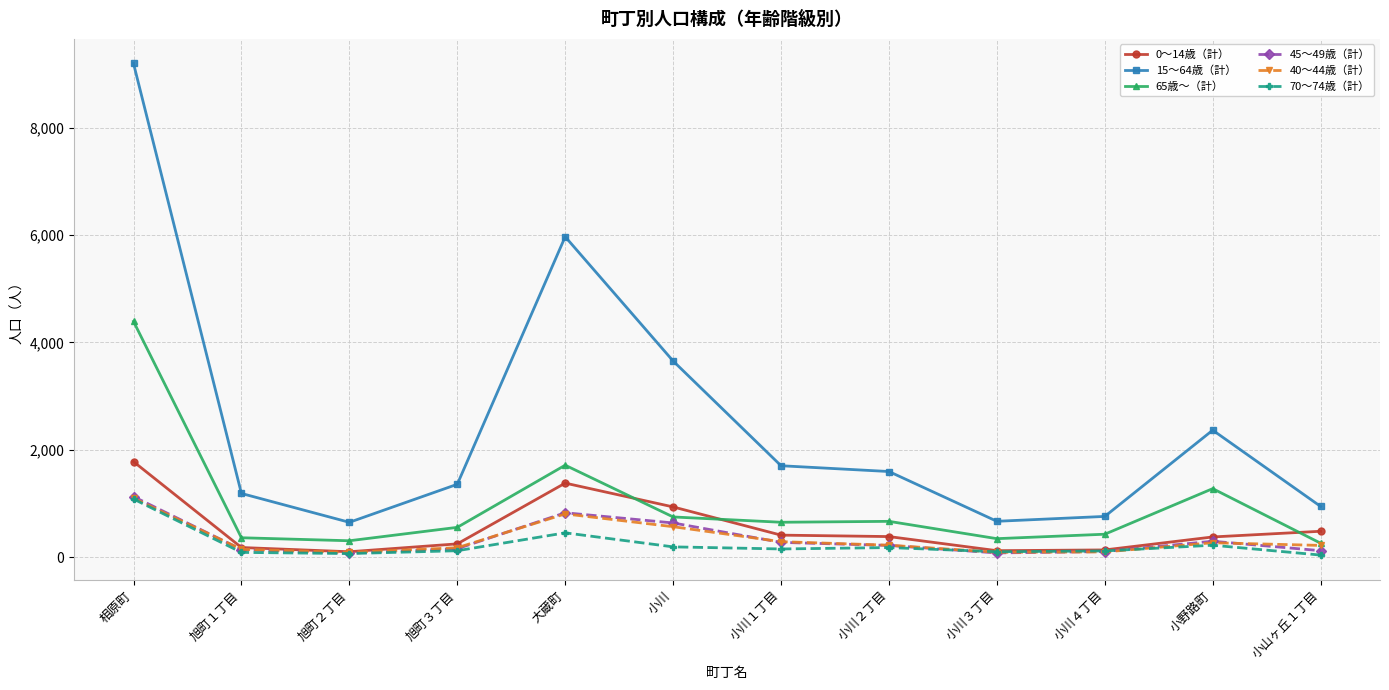

True or false: 15～64歳（計） has a value of 8374 at 大蔵町.

False